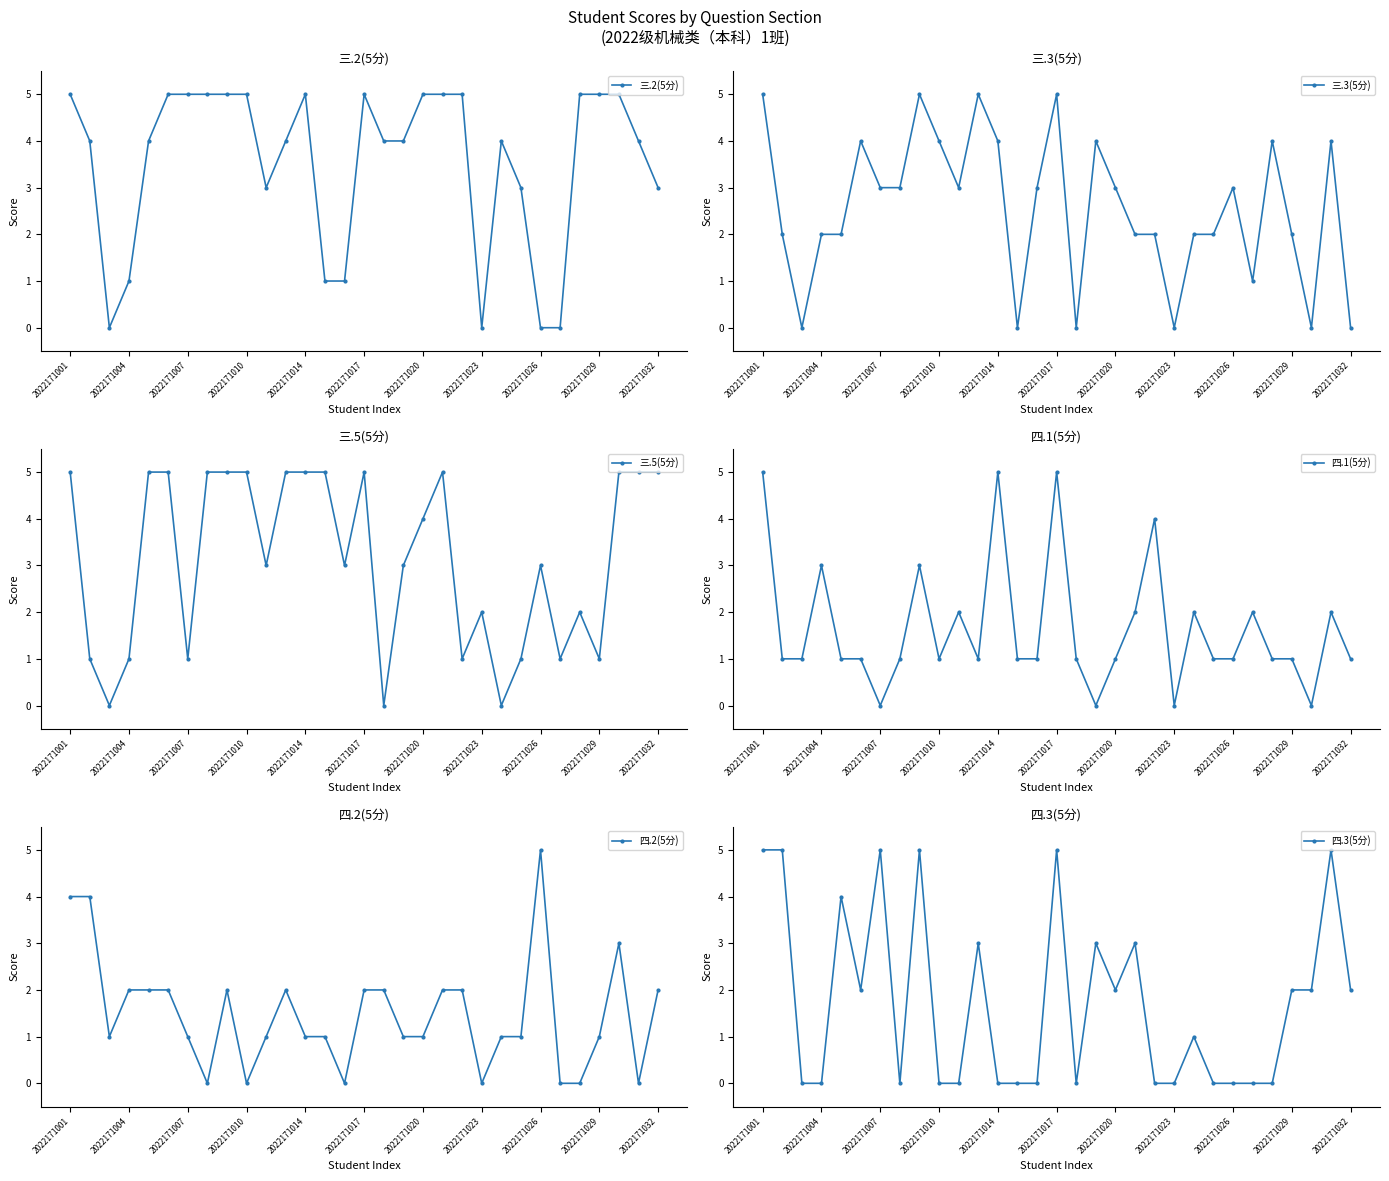

At which category is the sum across all series the highest?

2022171001